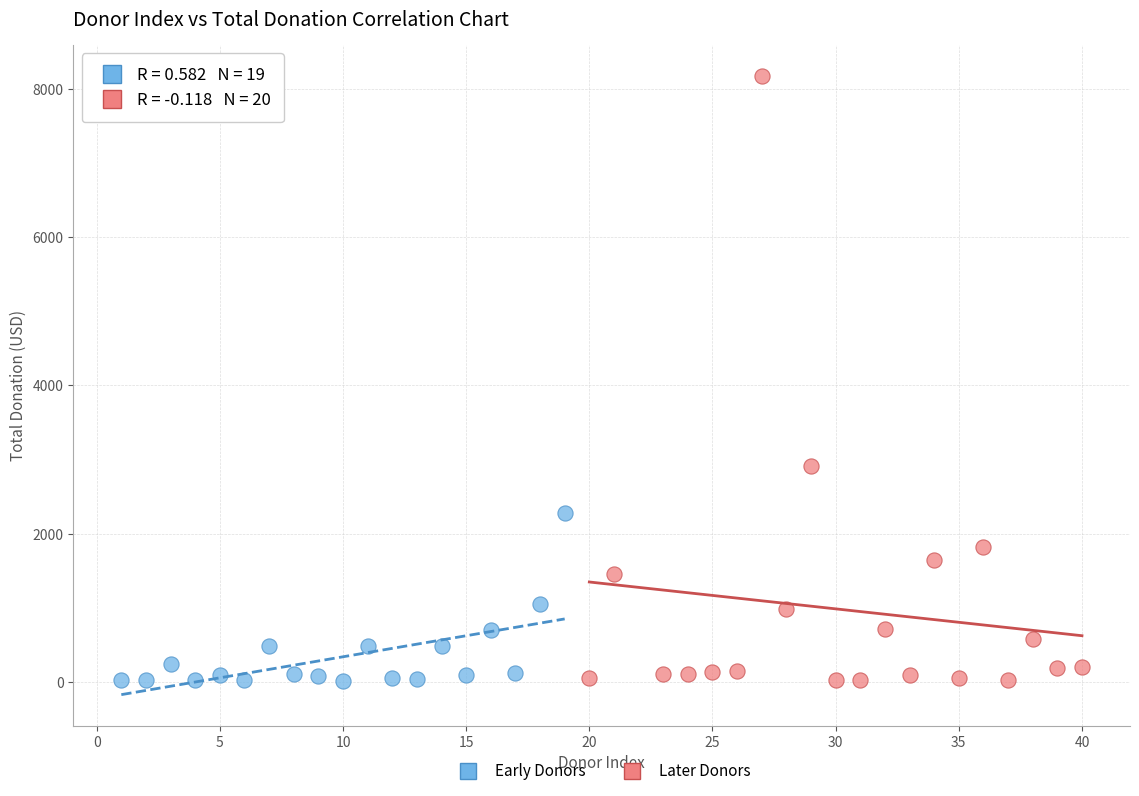

Which series has the largest Y range (max minus min)?

Later Donors